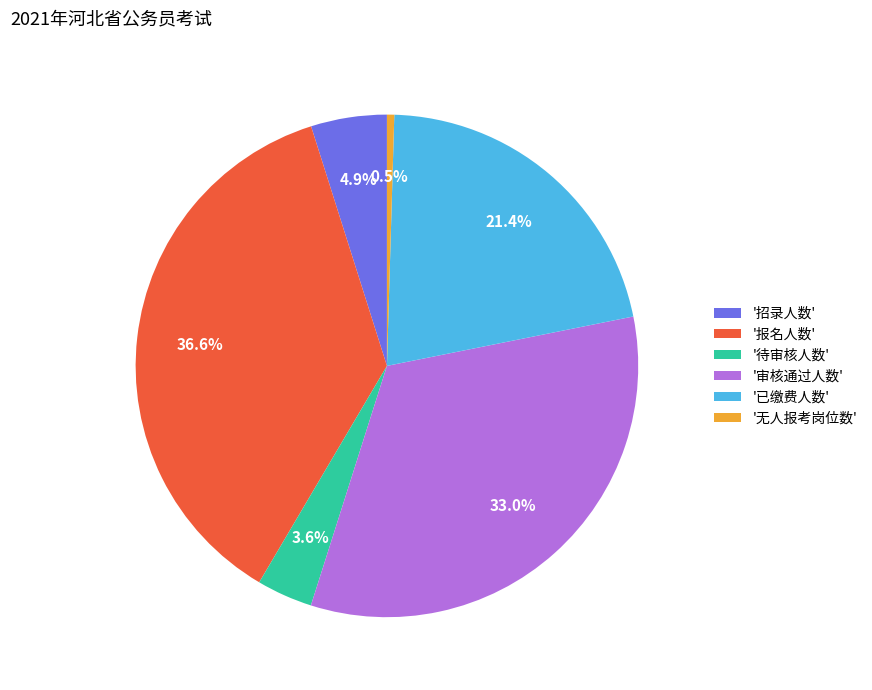

Does any single category account for the majority?

No